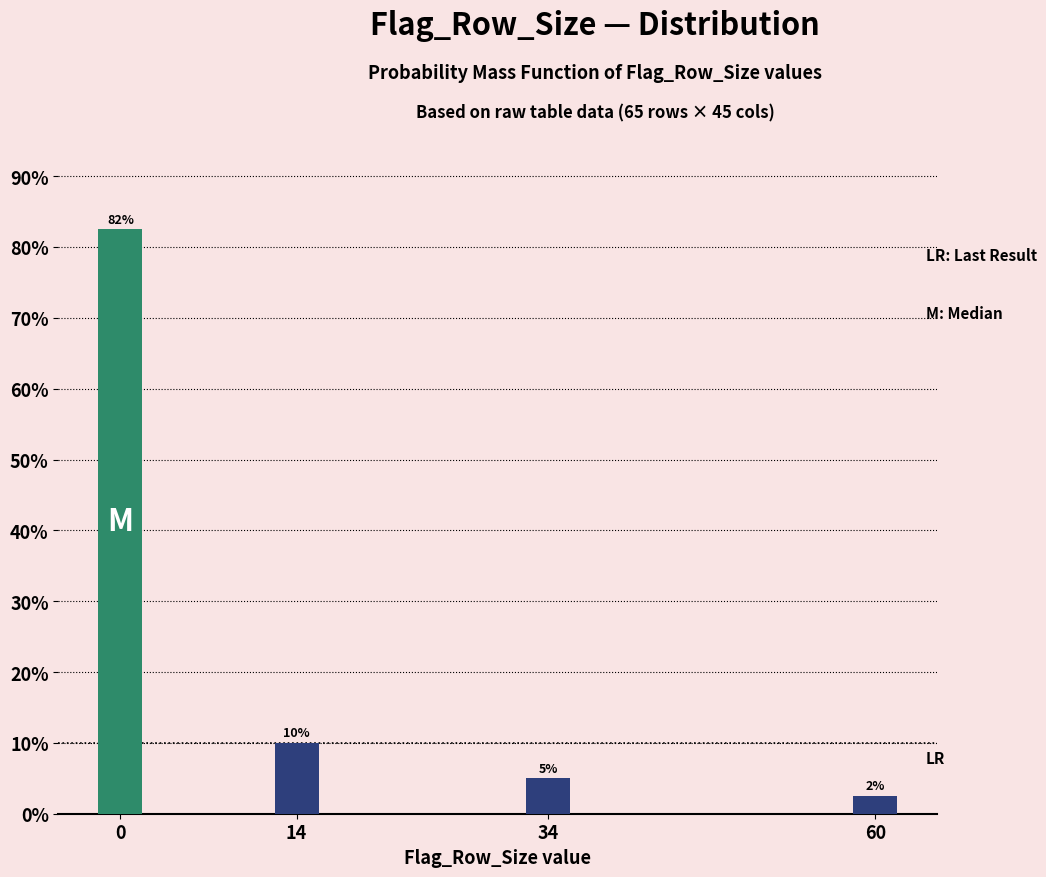

What value does the data have at 60?

2.5